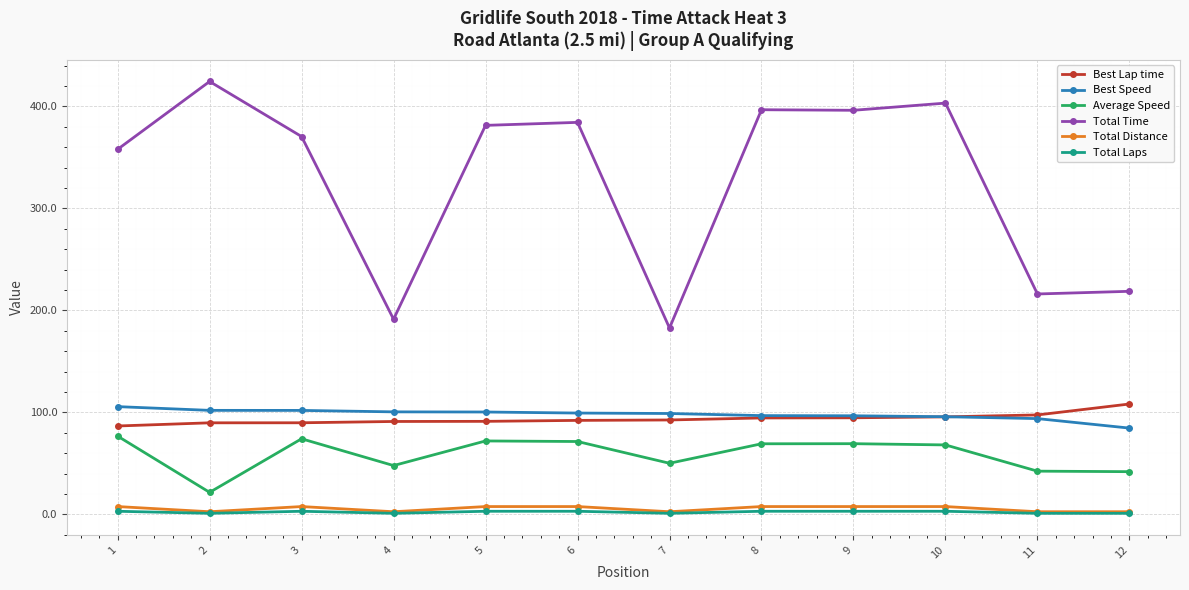

Count the number of categories in the chart.

12